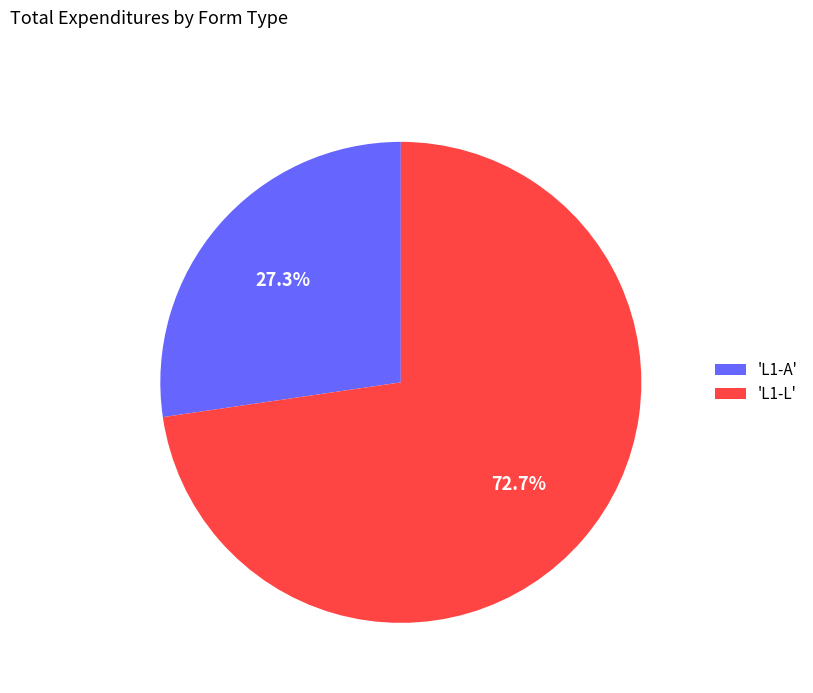

Approximately how many times larger is the value at 'L1-A' compared to 'L1-L'?

0.4